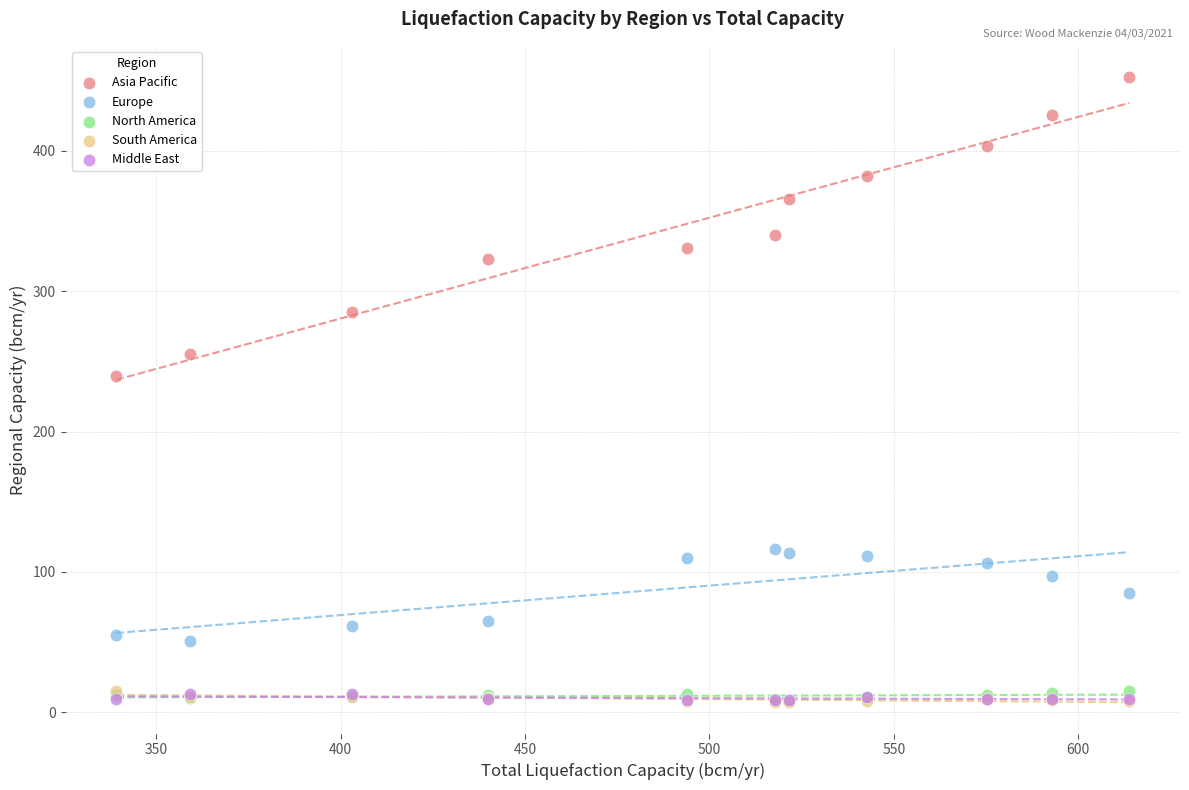

Which series contains the highest Y value?

Asia Pacific